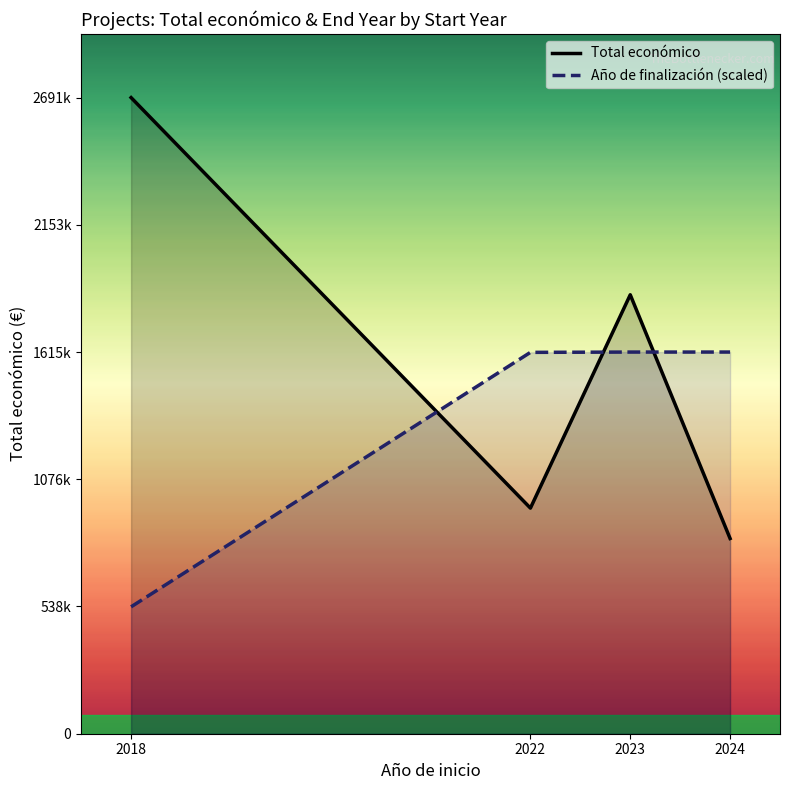

How many lines are shown in the chart?

2